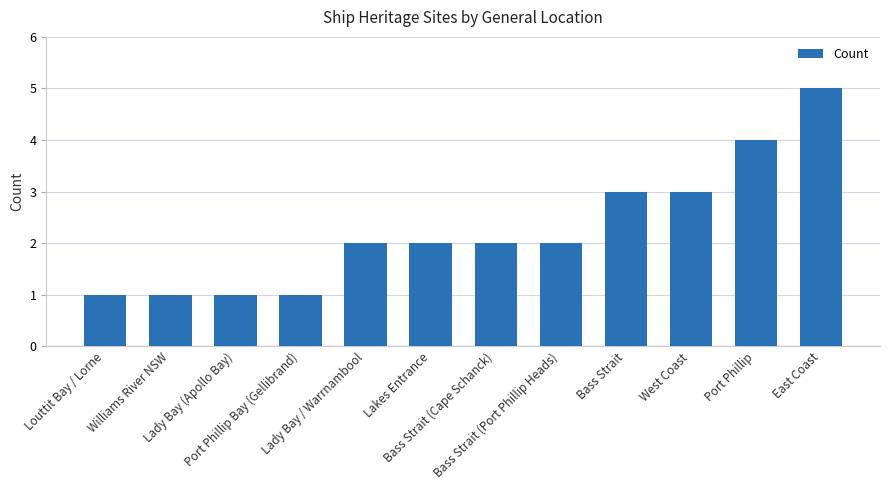

Read the value at Port Phillip Bay (Gellibrand).

1